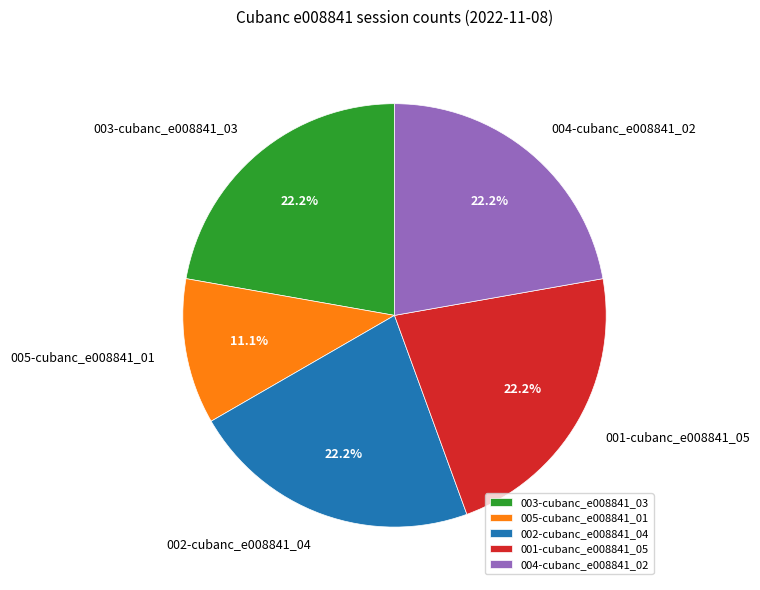

To the nearest percent, what is the average slice percentage?

20%